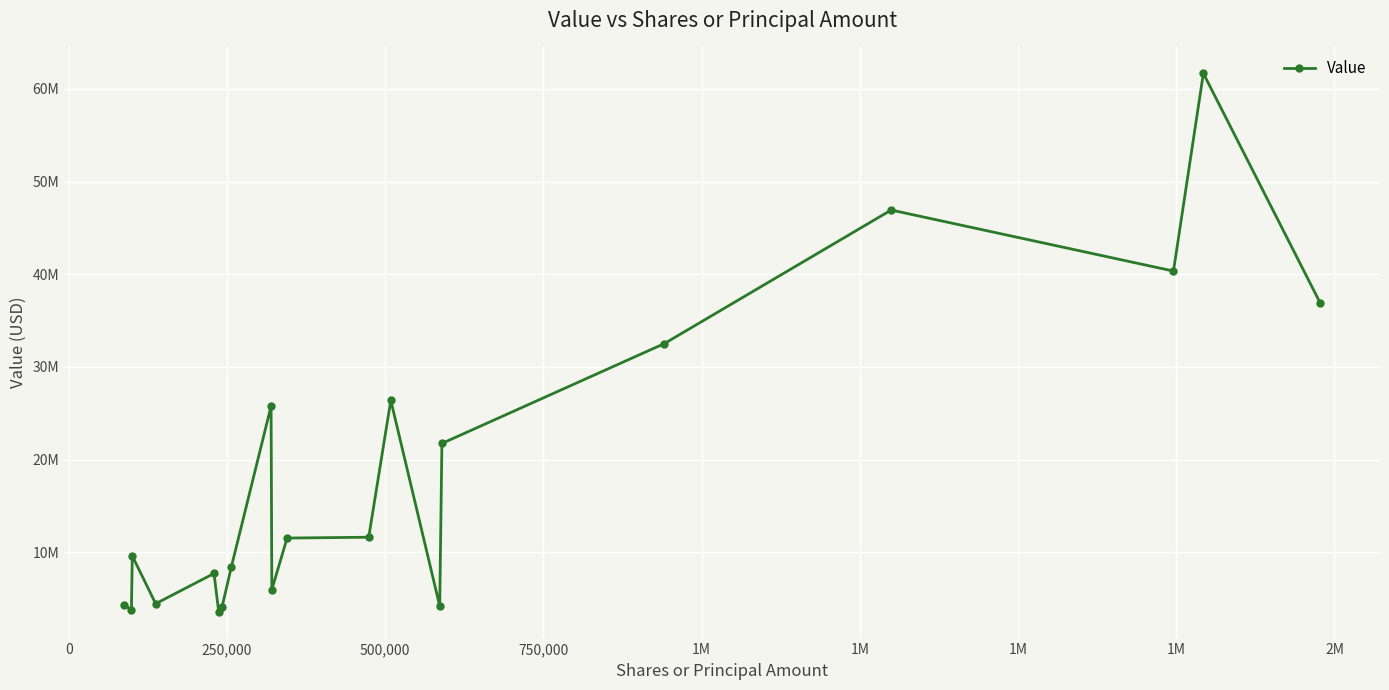

Is this an area chart (filled region under the line)?

No